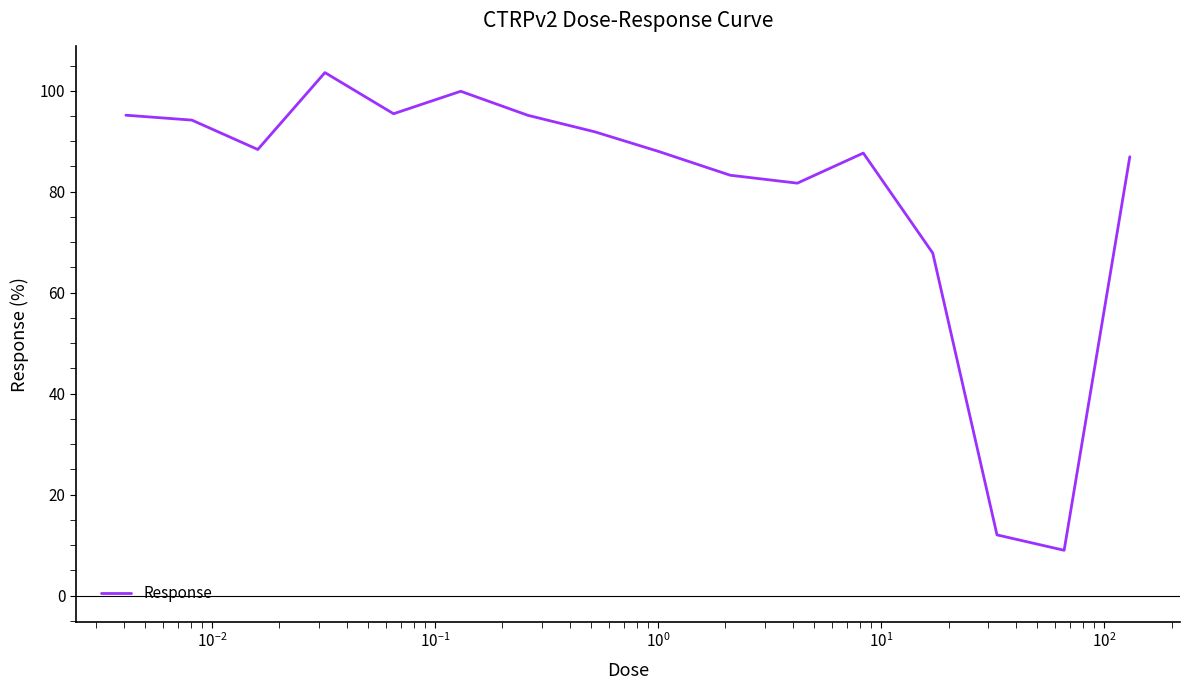

What is the difference between the maximum and minimum values?

94.6